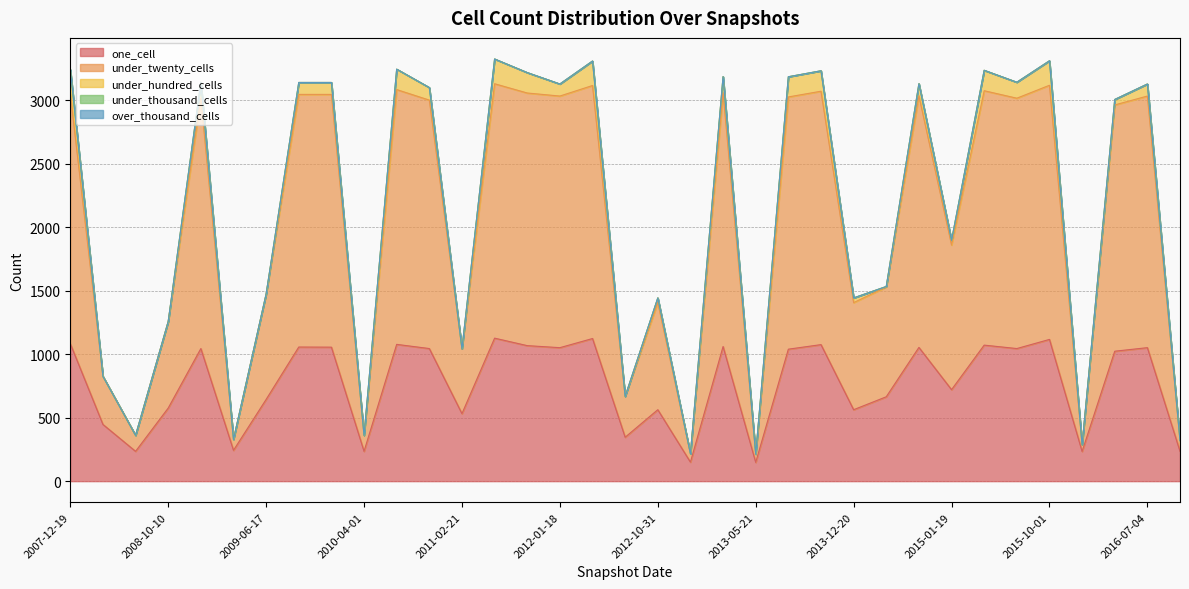

At which label is under_twenty_cells closest to 1030?

2015-01-19